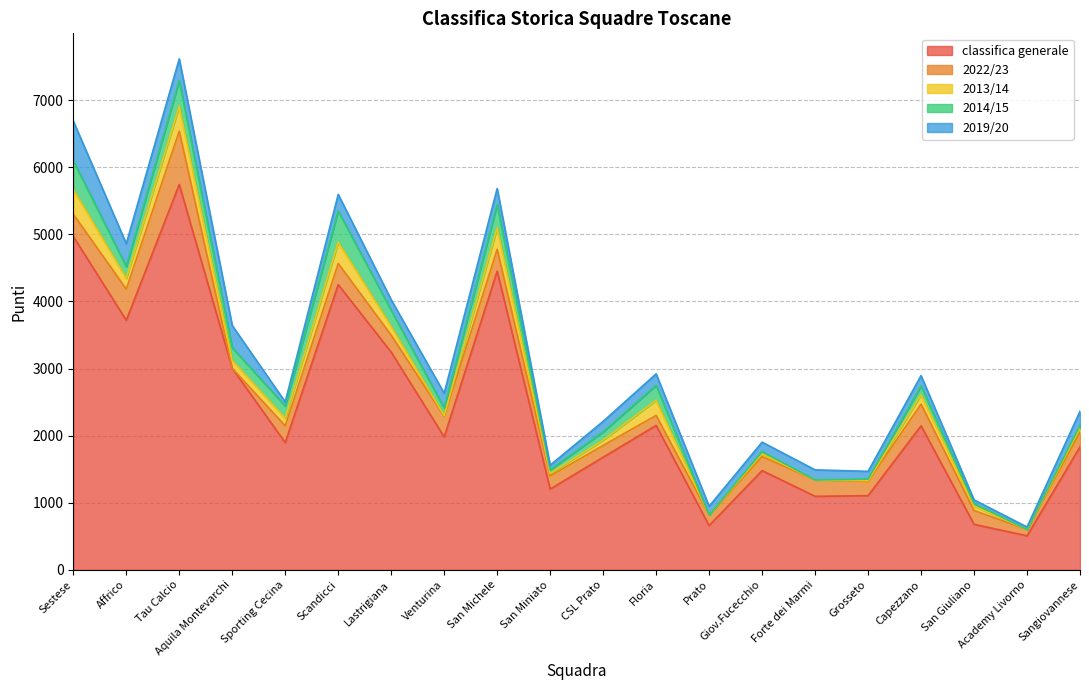

What is the average value of the 2022/23 series?

261.0